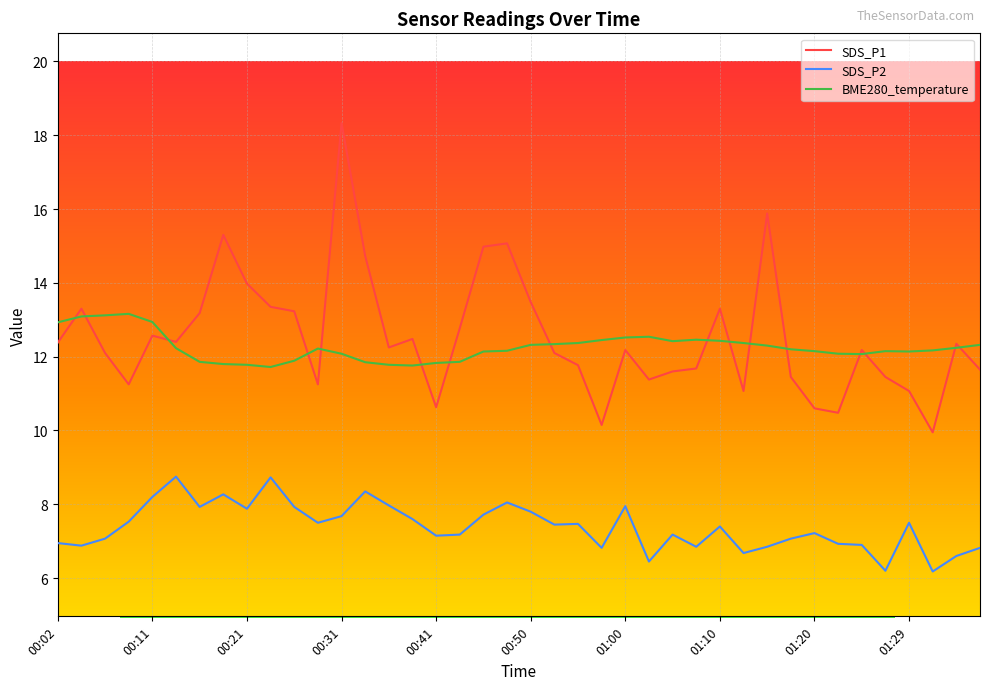

What is the smallest value displayed?

6.2